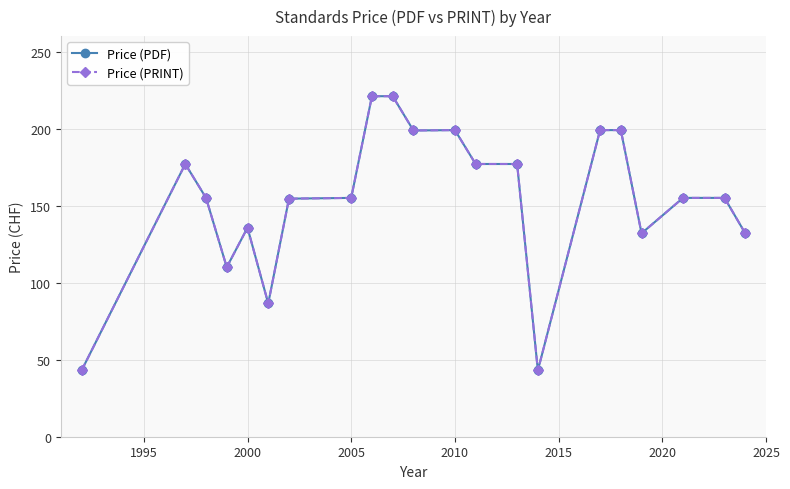

True or false: Price (PDF) and Price (PRINT) intersect in this chart.

False